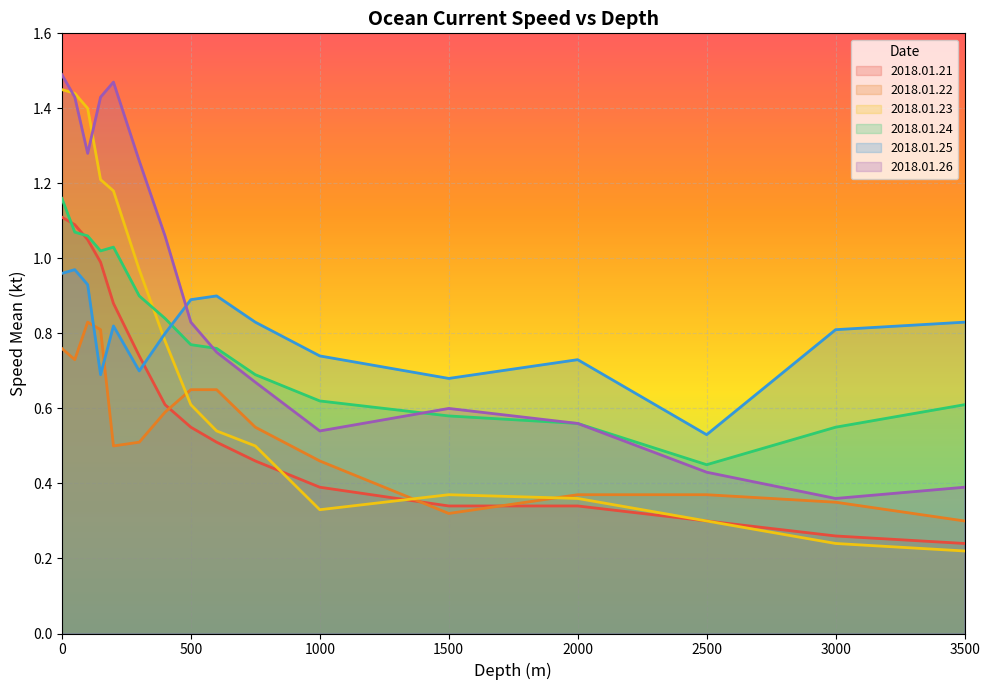

At which category does 2018.01.23 reach its first local peak?

1500